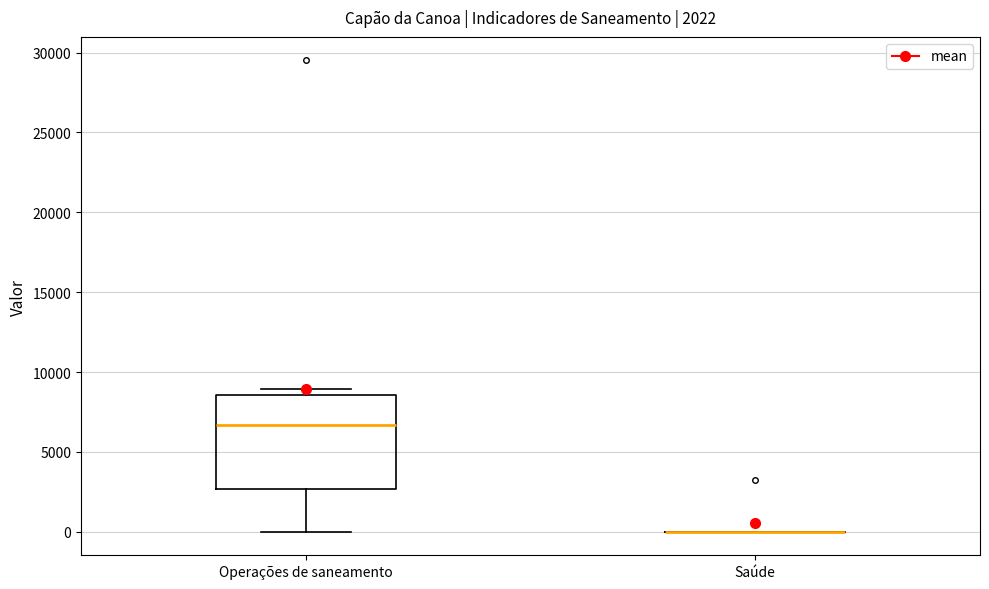

Which box is the tallest, from its lower edge to its upper edge?

Operações de saneamento